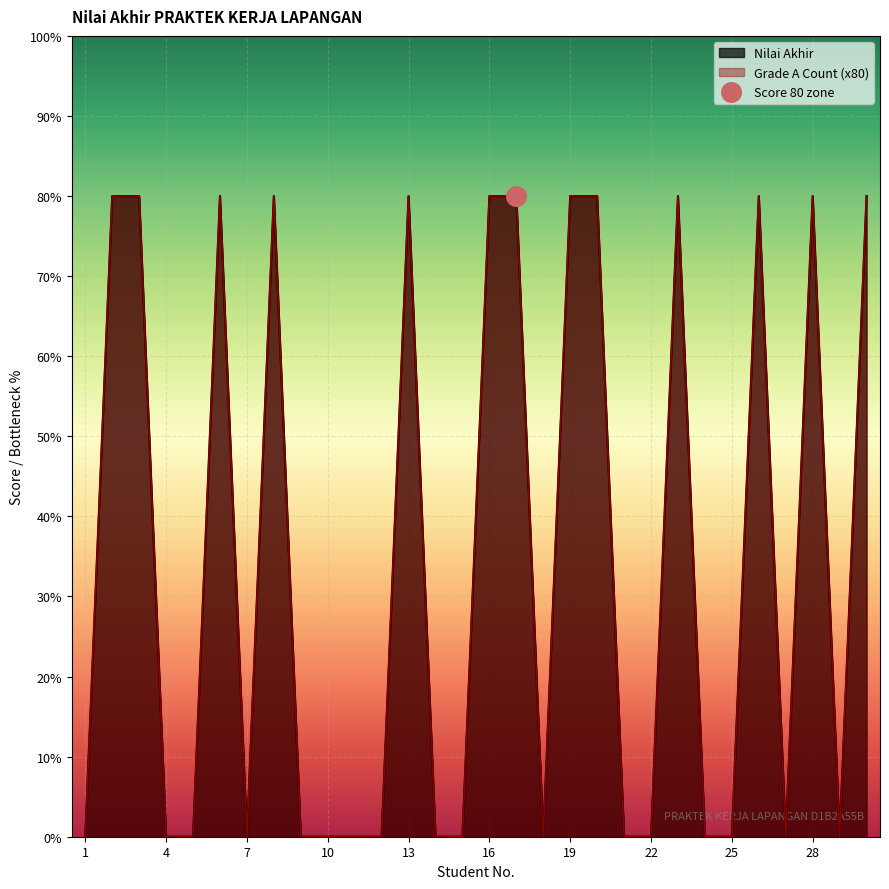

Which series contains the highest Y value?

Nilai Akhir